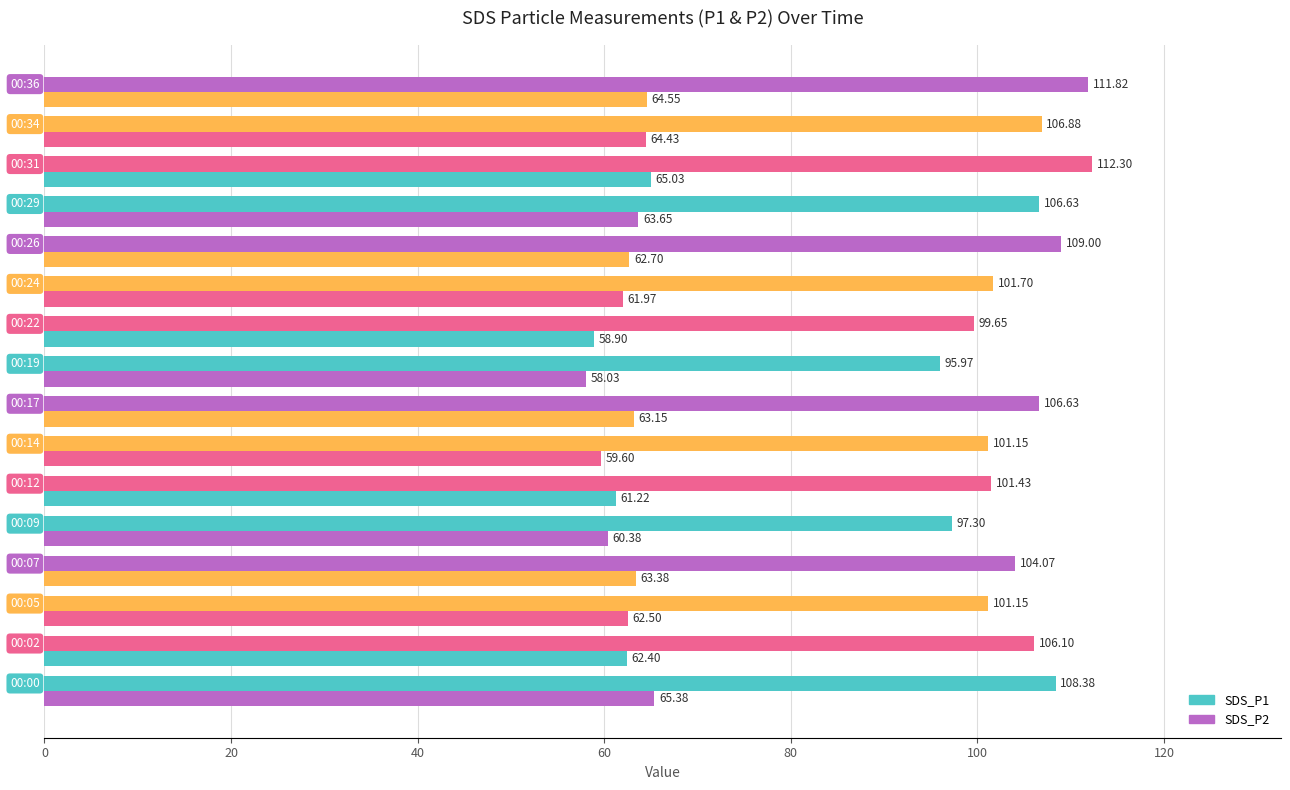

What is the lowest value of the SDS_P2 series?

58.0